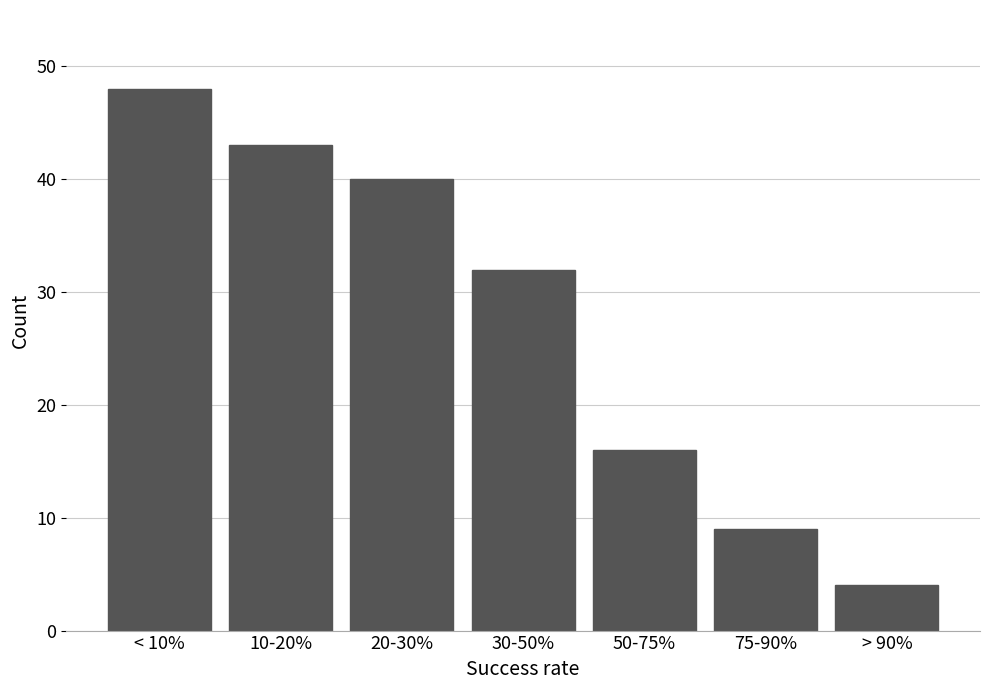

Reading right to left, what are all the values shown in this chart?

> 90%=4	75-90%=9	50-75%=16	30-50%=32	20-30%=40	10-20%=43	< 10%=48